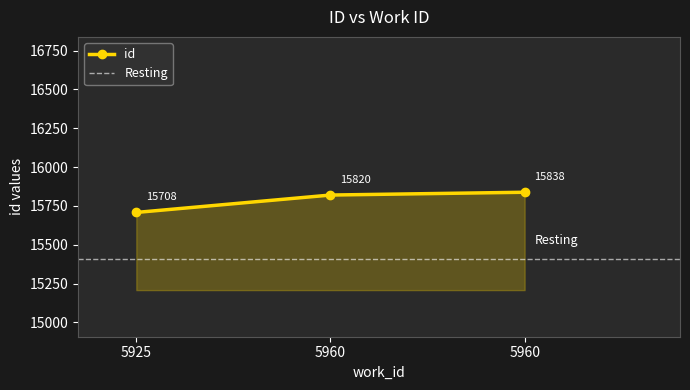

Which has a higher value, 5960 or 5925?

5960